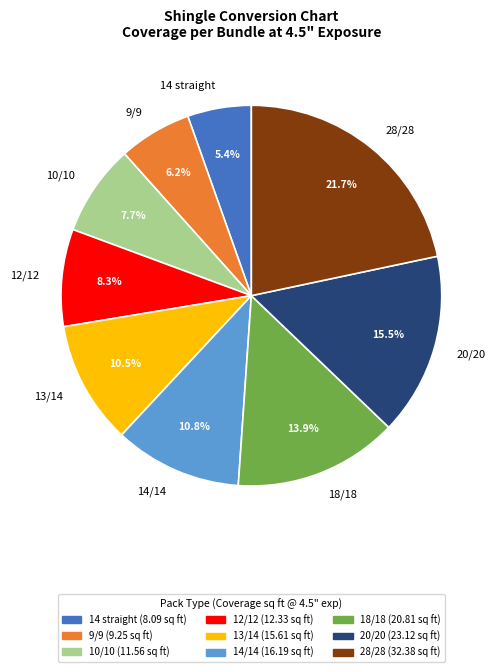

To the nearest percent, what is the average slice percentage?

11%